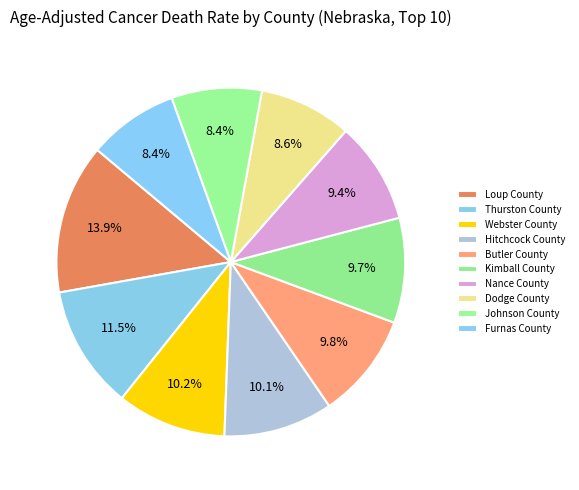

Count the number of slices in the pie.

10